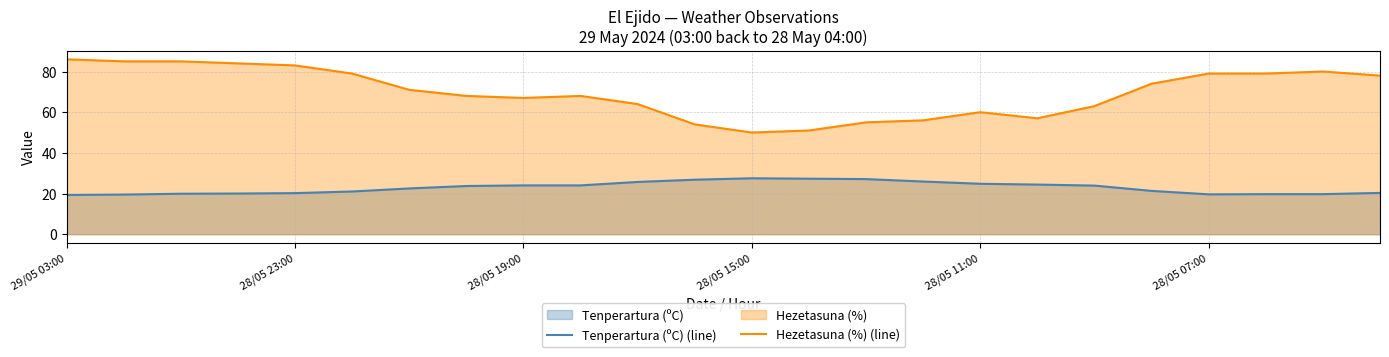

Between 11 and 21, which series saw the biggest shift?

Hezetasuna (%) (line)